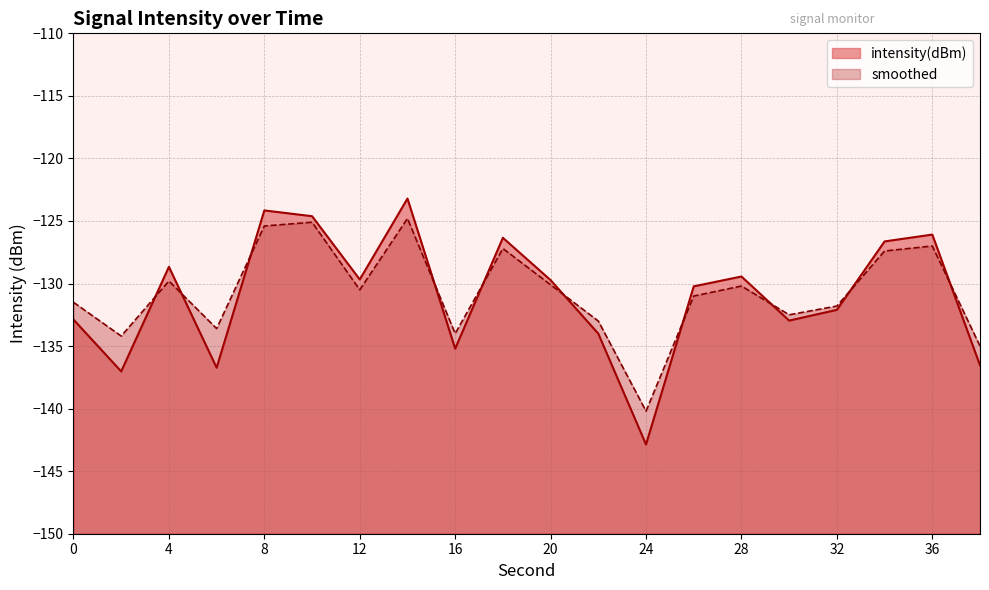

At which category does intensity(dBm) reach its first local valley?

2